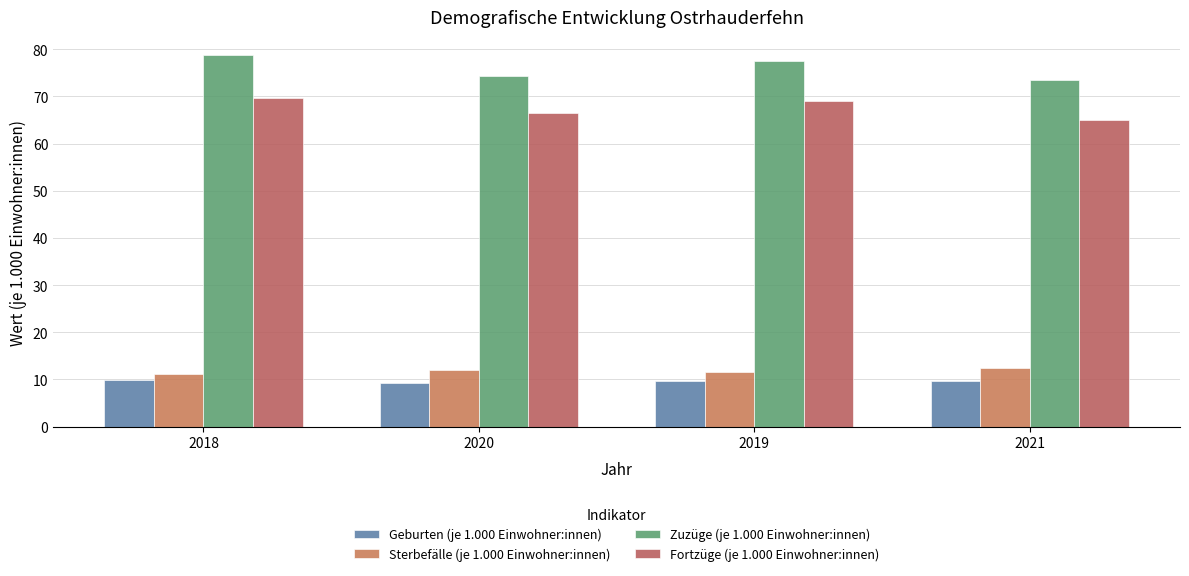

How many bars are there in each group?

4